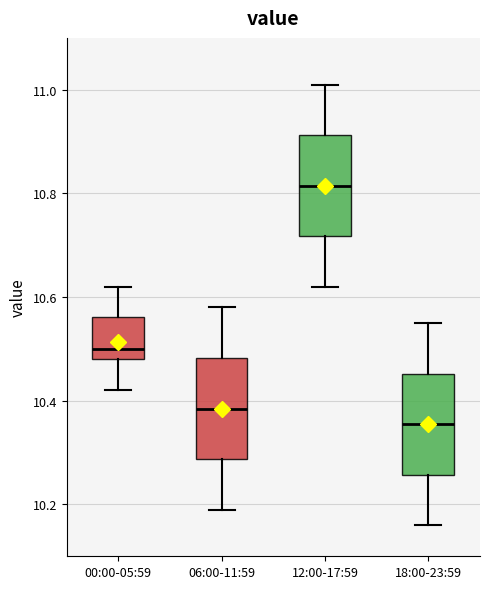

Reading left to right, read every box against the y-axis: the position of its median line, the range the box covers, and the ends of its whiskers. The values are not printed on the chart, so give them approximately, as read against the axis.

00:00-05:59: median 10.50, box 10.48 to 10.56, whiskers 10.42 to 10.62
06:00-11:59: median 10.38, box 10.28 to 10.48, whiskers 10.20 to 10.58
12:00-17:59: median 10.82, box 10.72 to 10.92, whiskers 10.62 to 11.02
18:00-23:59: median 10.36, box 10.26 to 10.46, whiskers 10.16 to 10.56